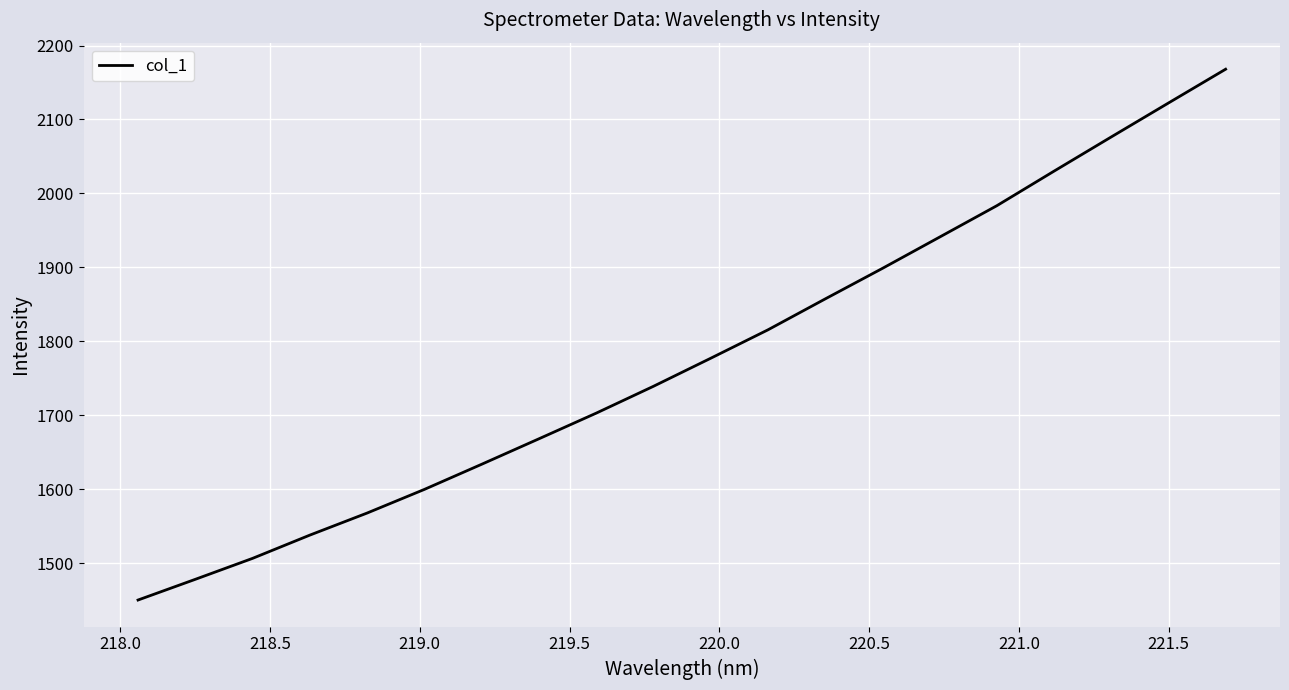

What is the maximum value shown in the chart?

2168.0